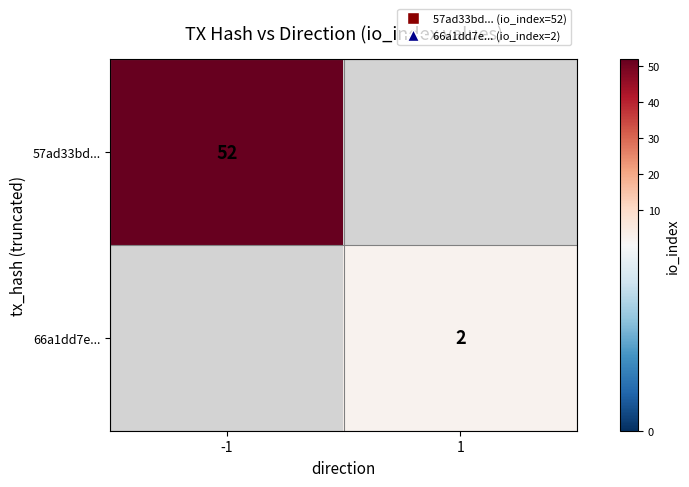

How many distinct data groups are displayed?

2